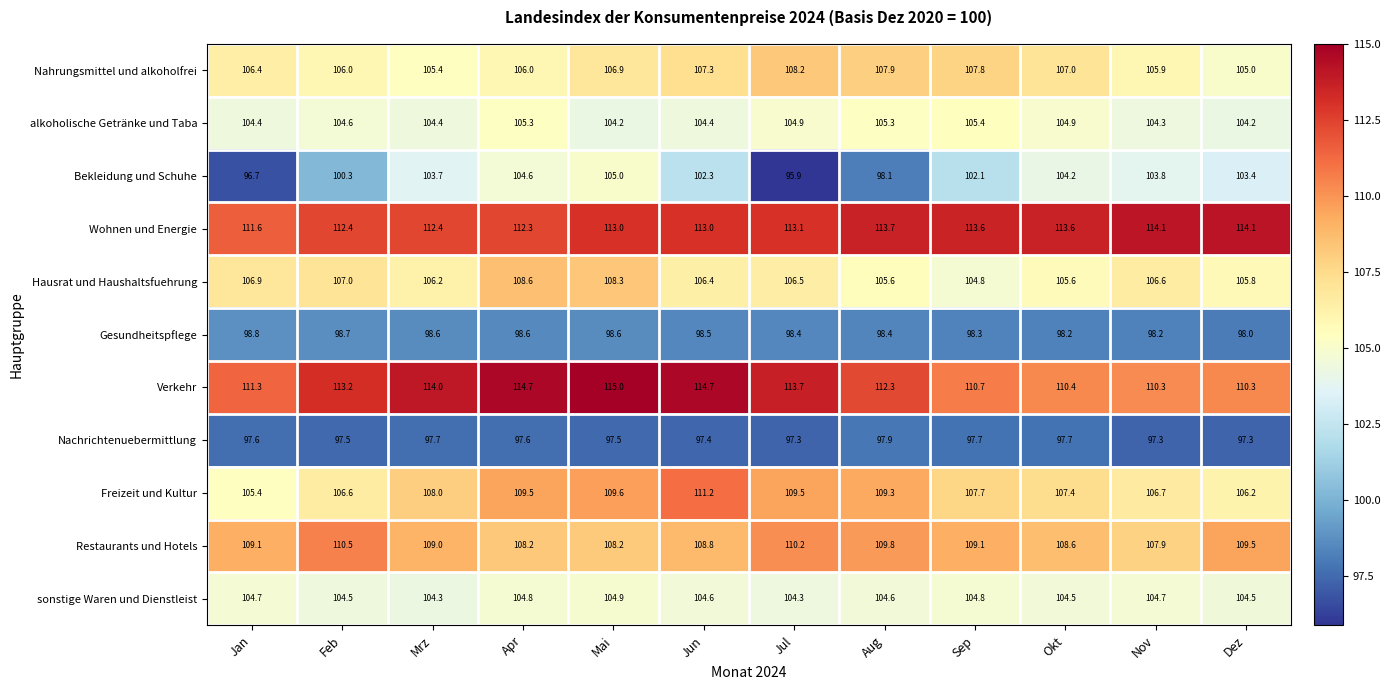

What is the spread (max minus min) of values at Aug?

15.8